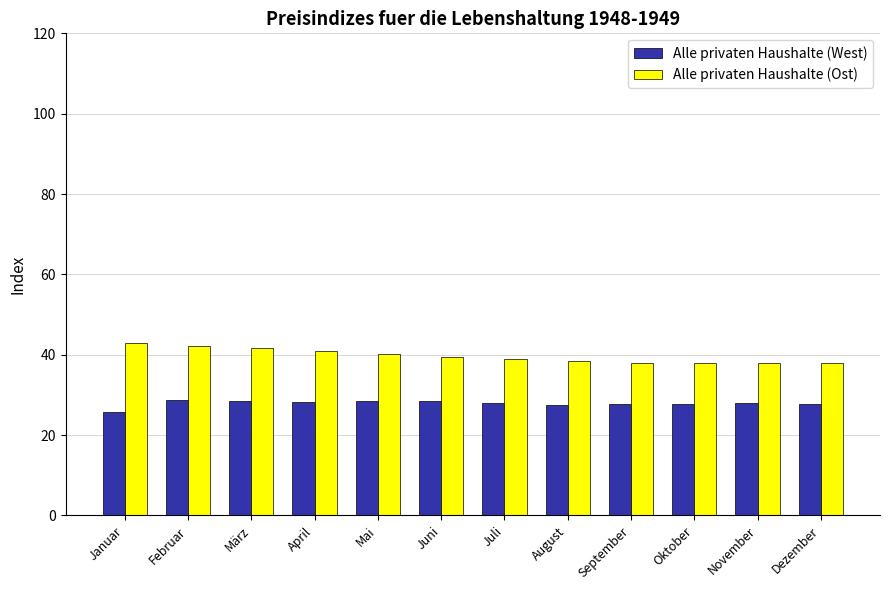

Where does the Alle privaten Haushalte (West) series first go above 28?

Februar